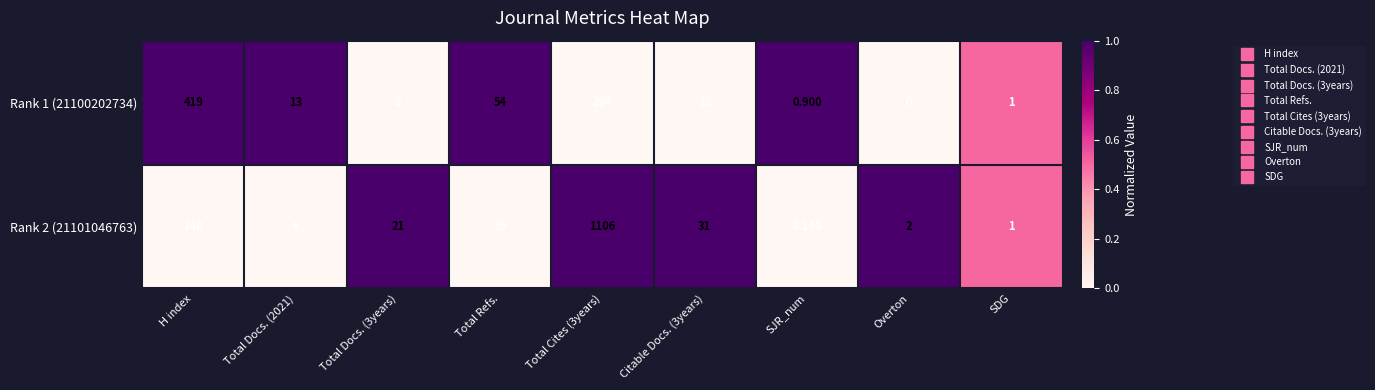

Between Total Docs. (3years) and SJR_num, which series saw the biggest shift?

Rank 2 (21101046763)